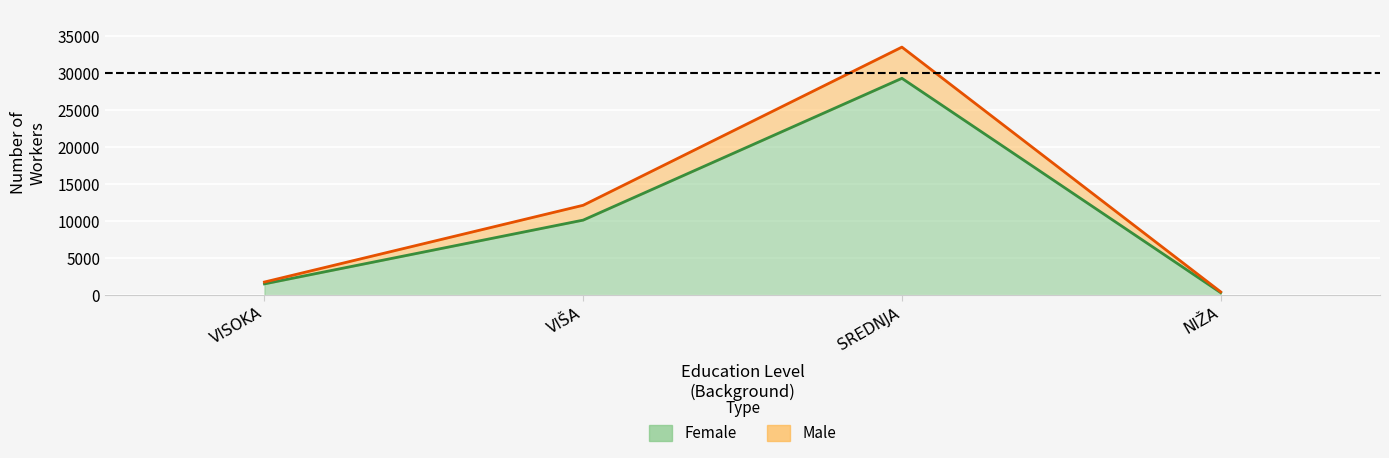

Which category has the highest value in the Female series?

SREDNJA